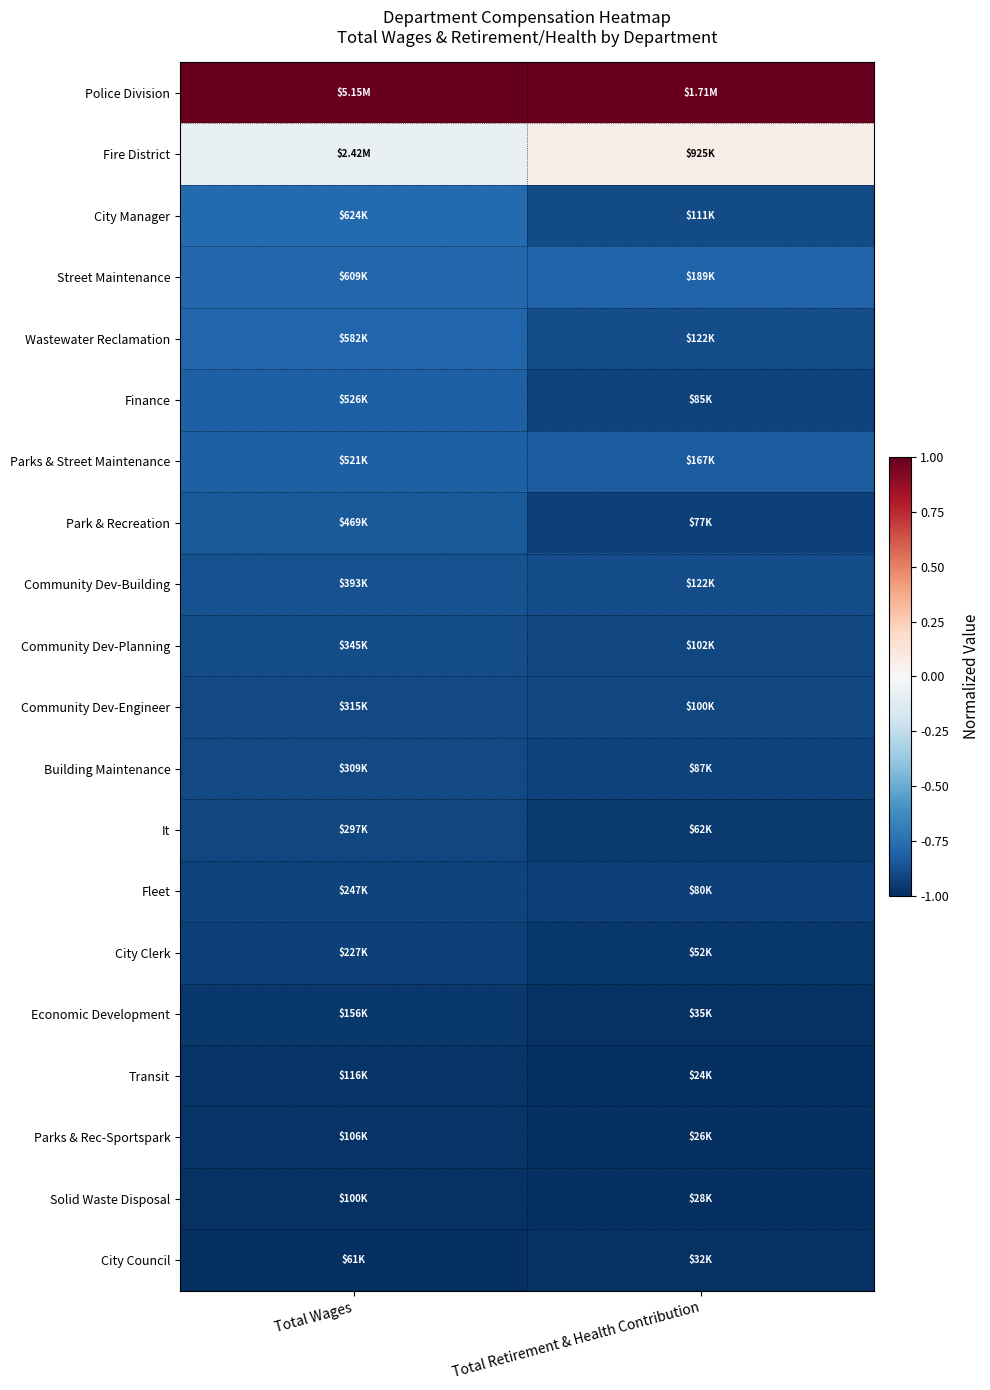

Which series has the largest total across all categories?

Police Division